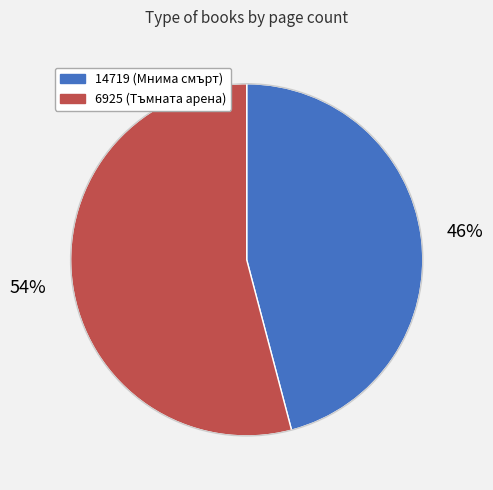

What percentage is the 14719 slice, to the nearest percent?

46%